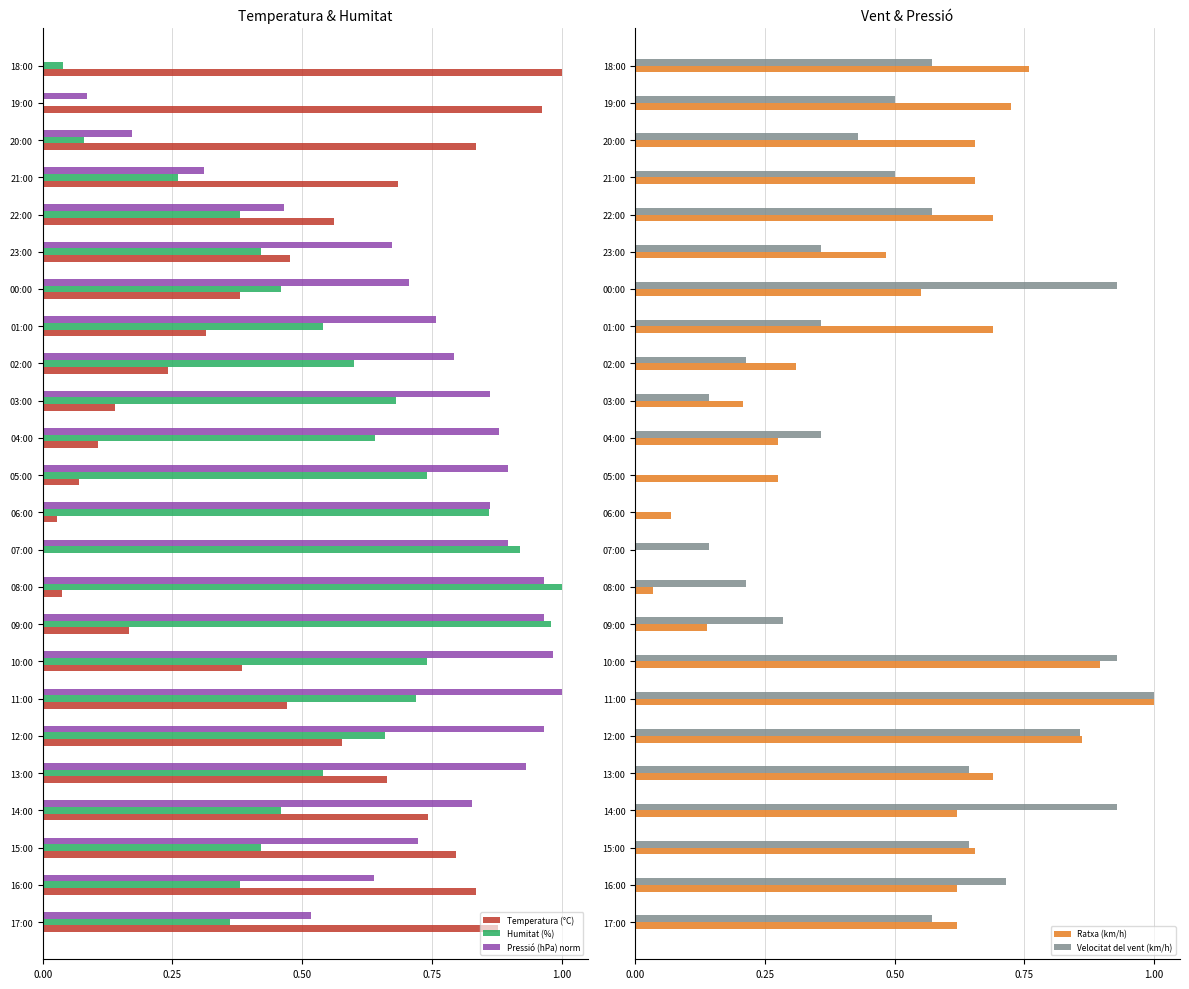

The value of Velocitat del vent (km/h) at 21:00 is 0.5. True or false?

True